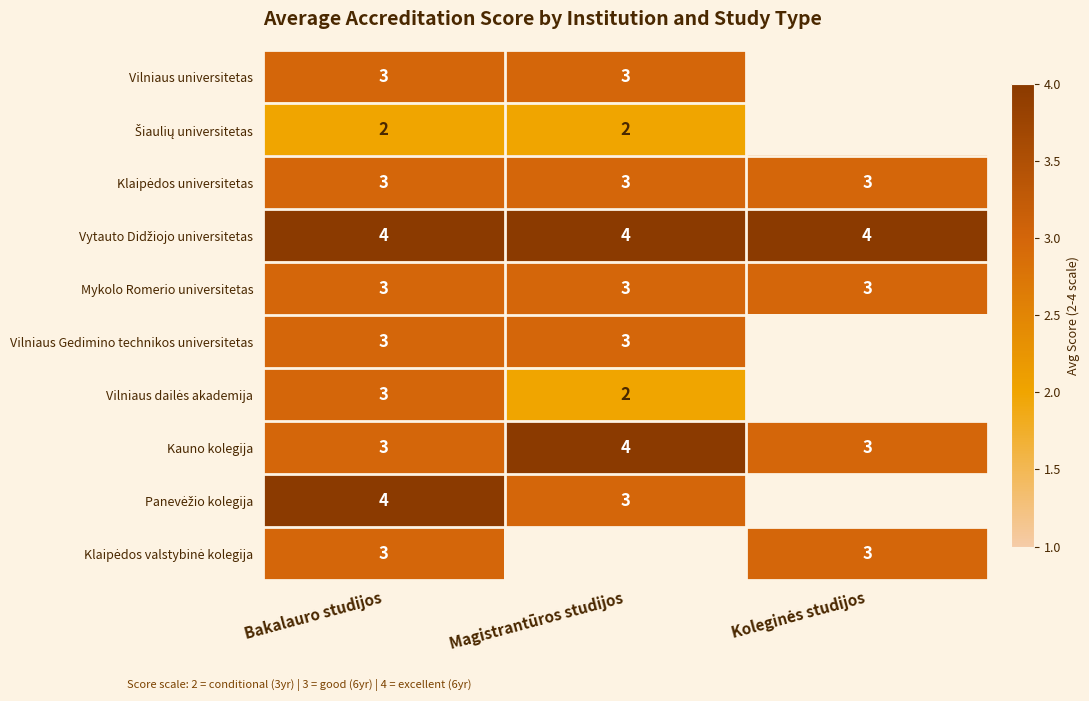

Which category has the highest value in the Kauno kolegija series?

Magistrantūros studijos